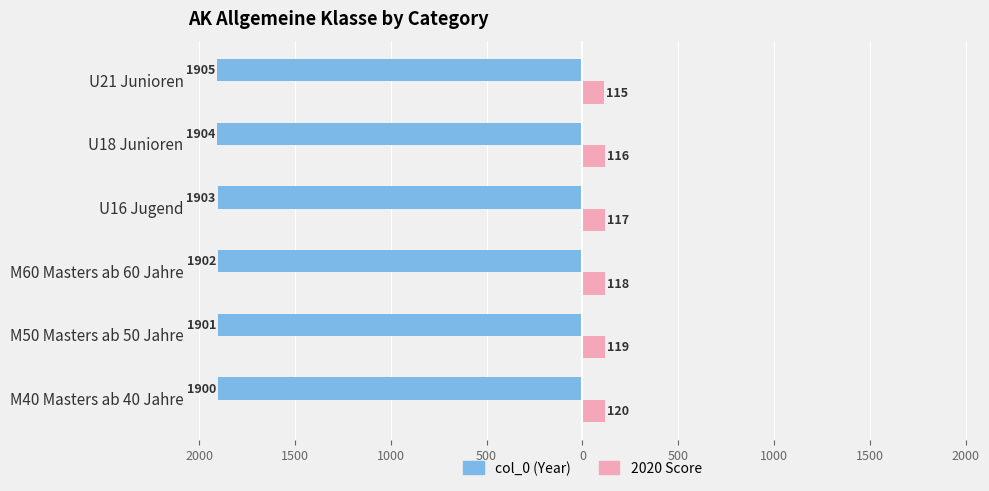

True or false: 2020 (col_0) has a value of -3087 at M60 Masters ab 60 Jahre.

False